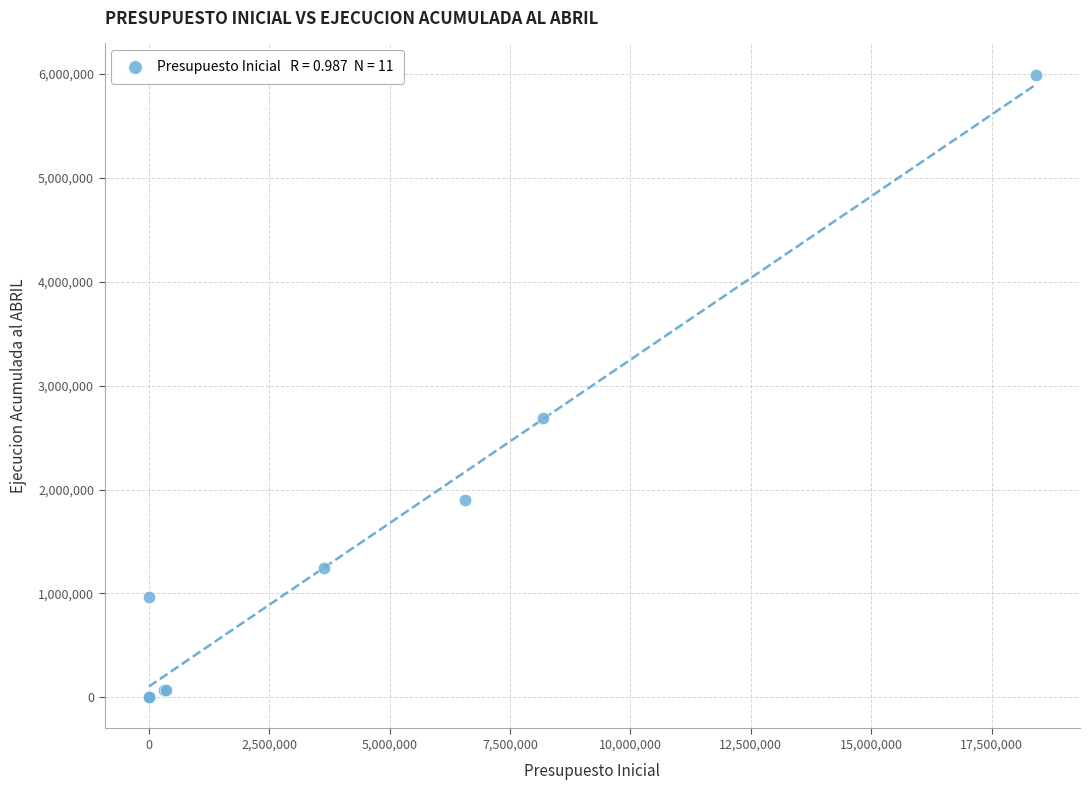

What Y value in the scatter plot is closest to 2996864?

2685626